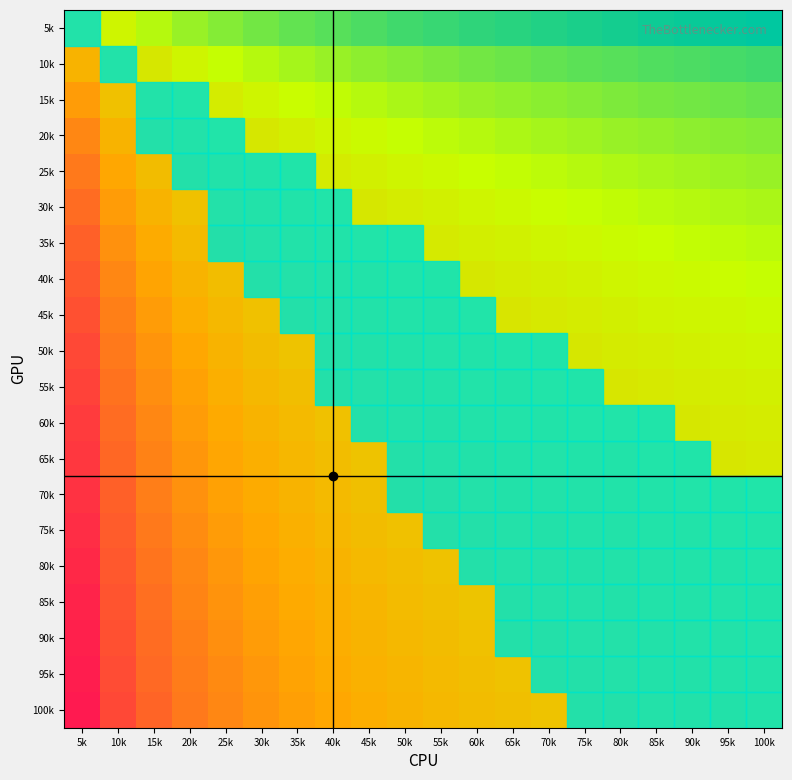

Which label corresponds to the largest value in the chart?

5k